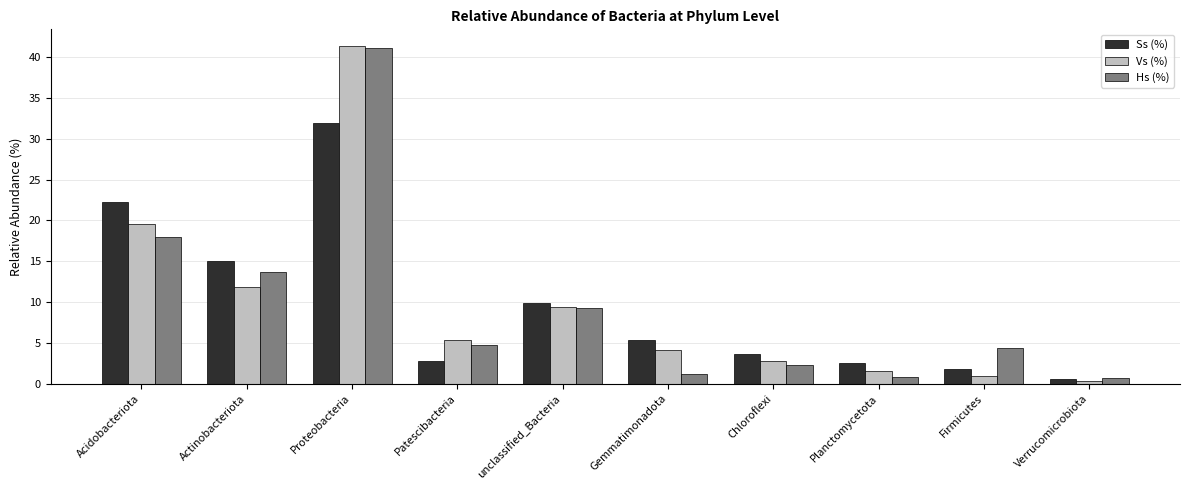

Where does the Ss (%) series first go above 5?

Acidobacteriota